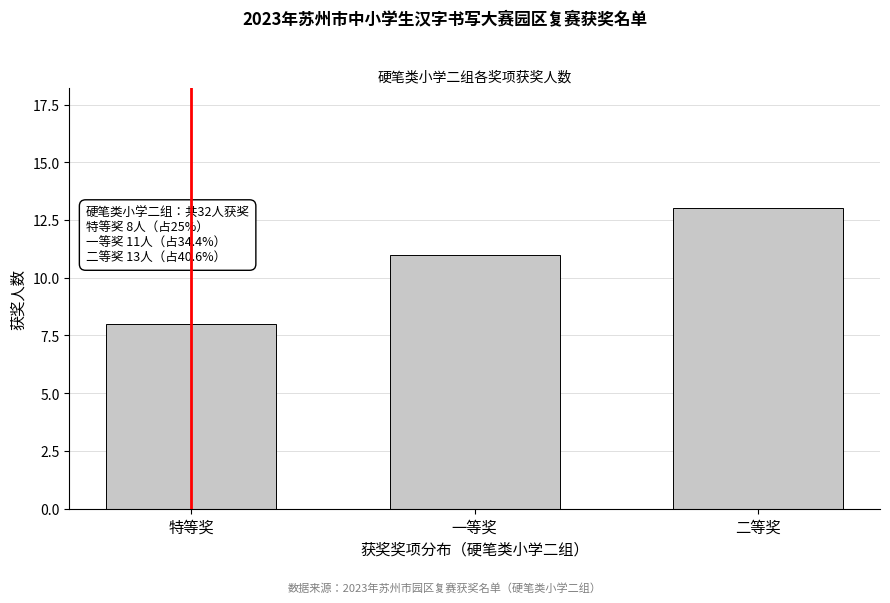

Reading right to left, what are all the values shown in this chart?

13	11	8